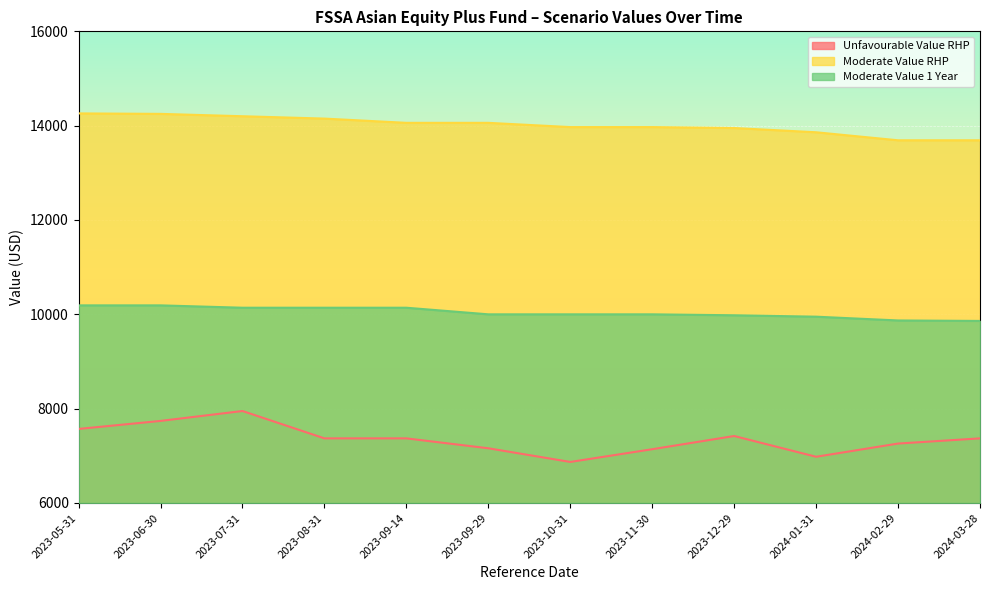

Where is Moderate Value 1 Year nearest to the value 10025?

2023-09-29